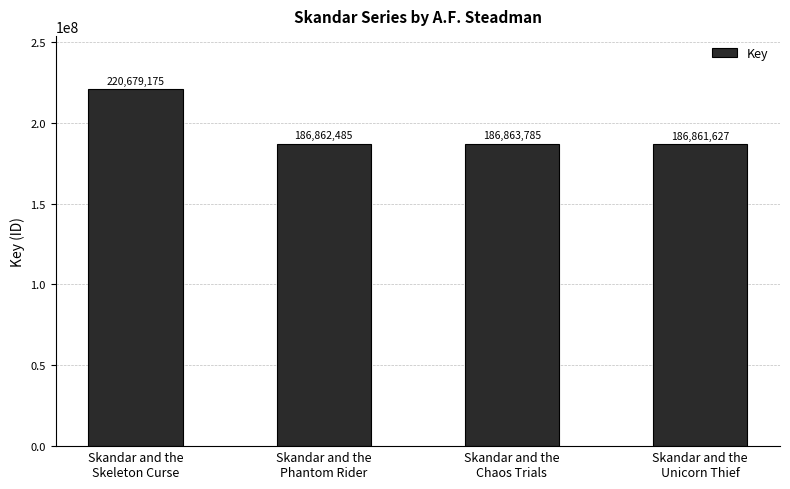

True or false: the data shows 186861627 at Skandar and the
Unicorn Thief.

True